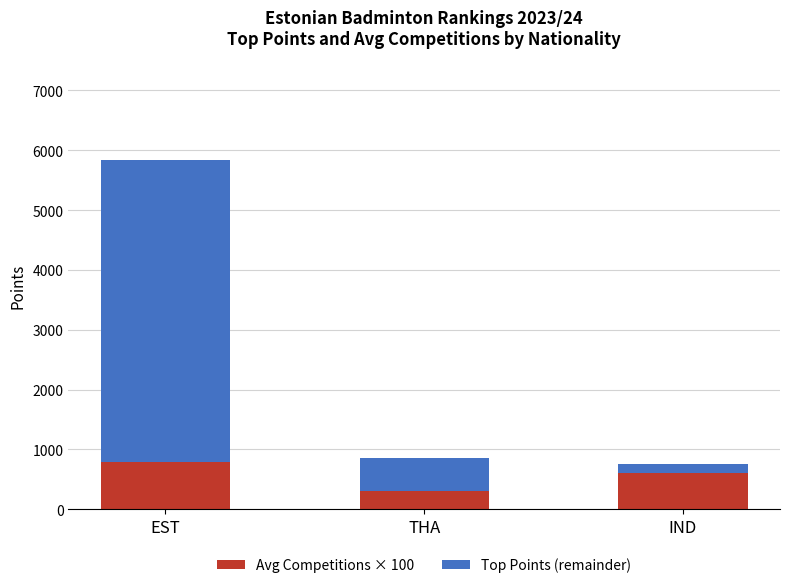

At which category is the sum across all series the highest?

EST